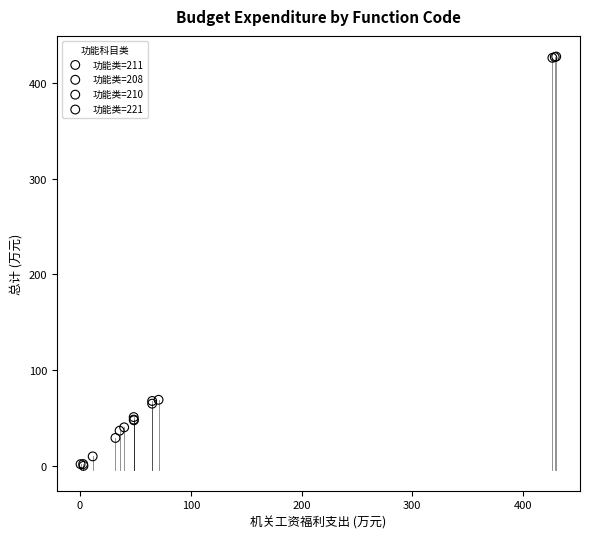

Which series has the largest Y range (max minus min)?

功能类=208